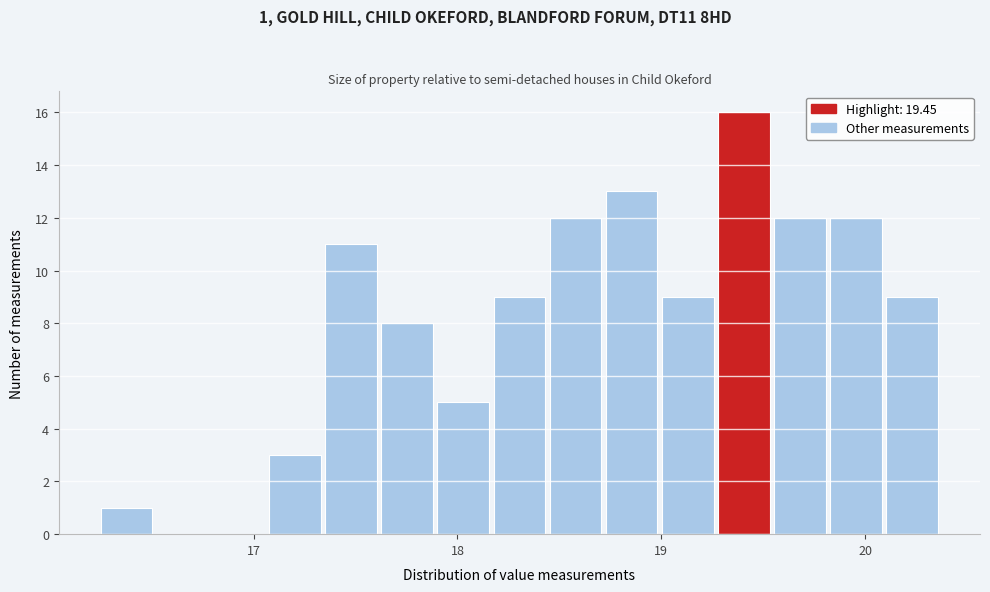

Read against the x-axis, roughly where is the centre of the tallest bar?

19.4